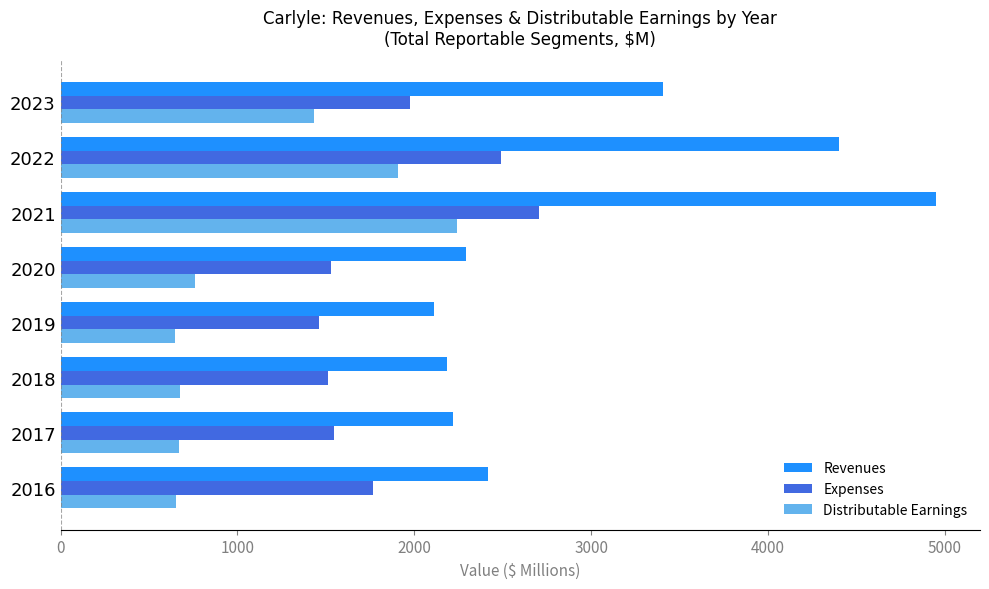

Is it true that Distributable Earnings equals 158.1 at 2019?

False